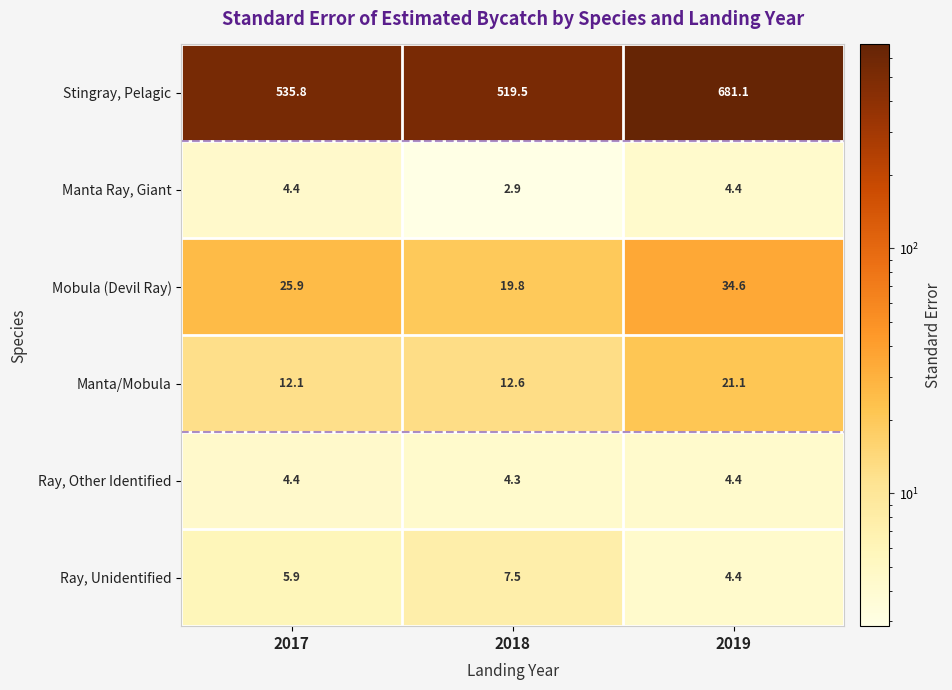

At how many categories does at least one series exceed 436?

3